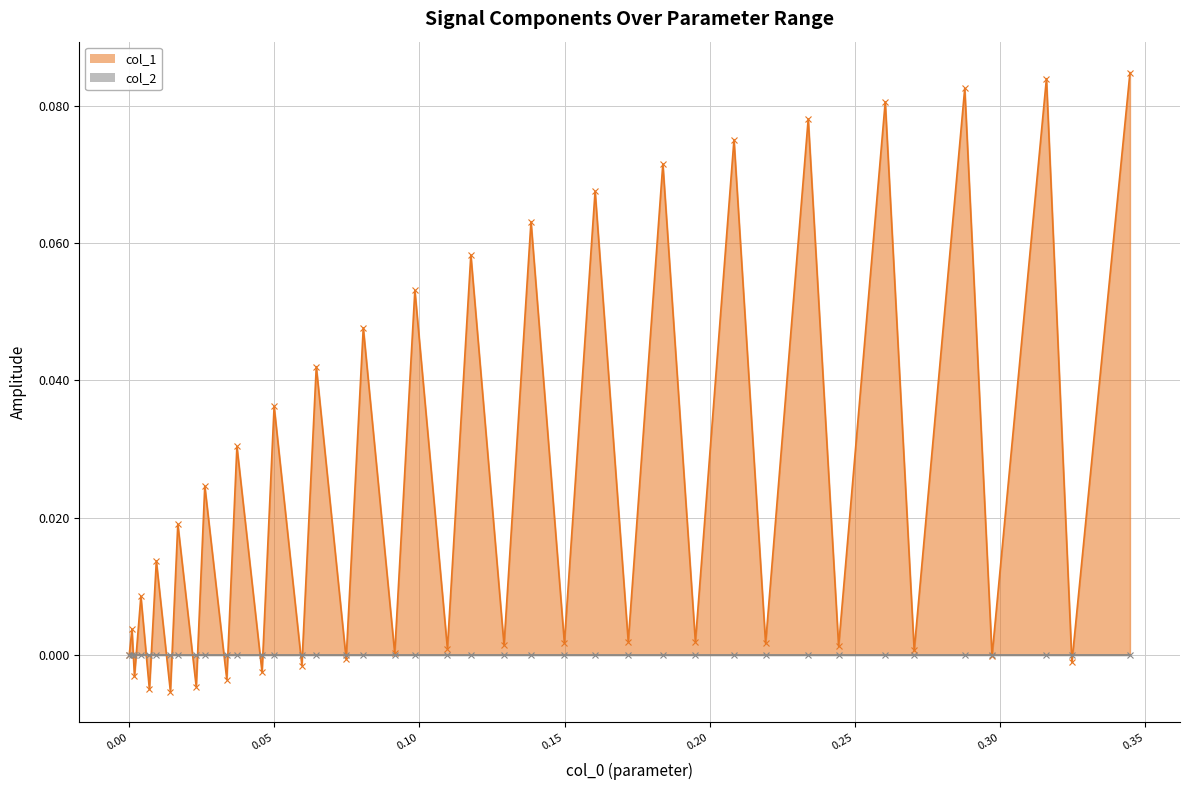

How many interior local peaks does the col_1 (line) series have?

19